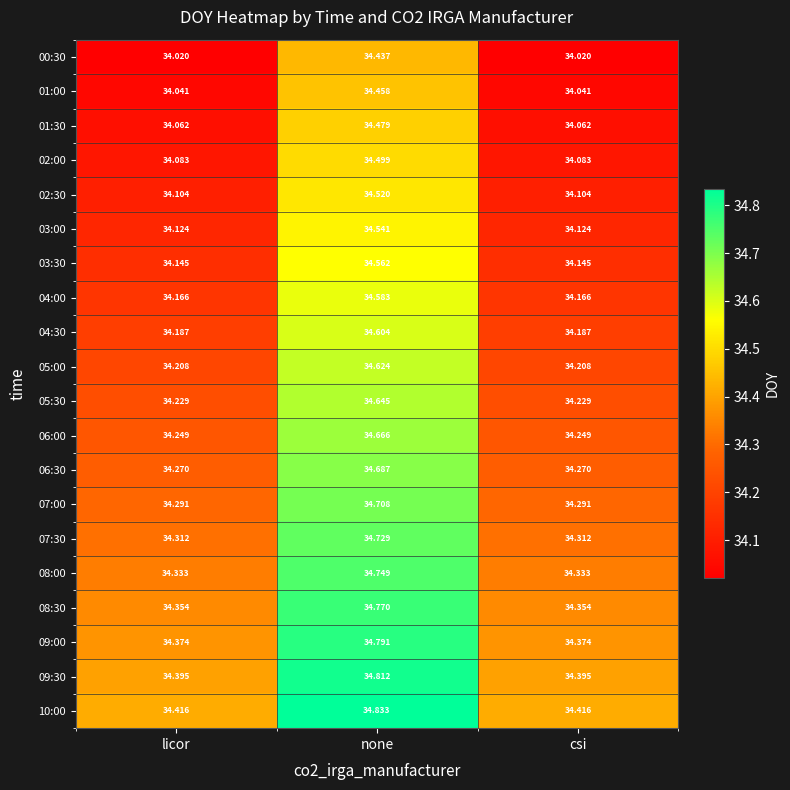

At which label does 02:30 reach its peak?

none